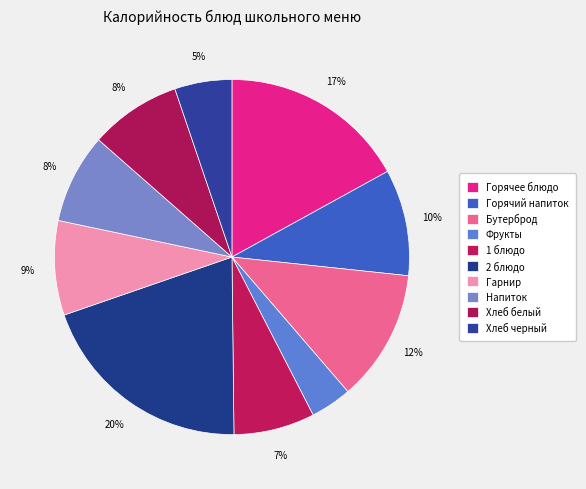

What is the smallest slice in the pie chart?

Фрукты